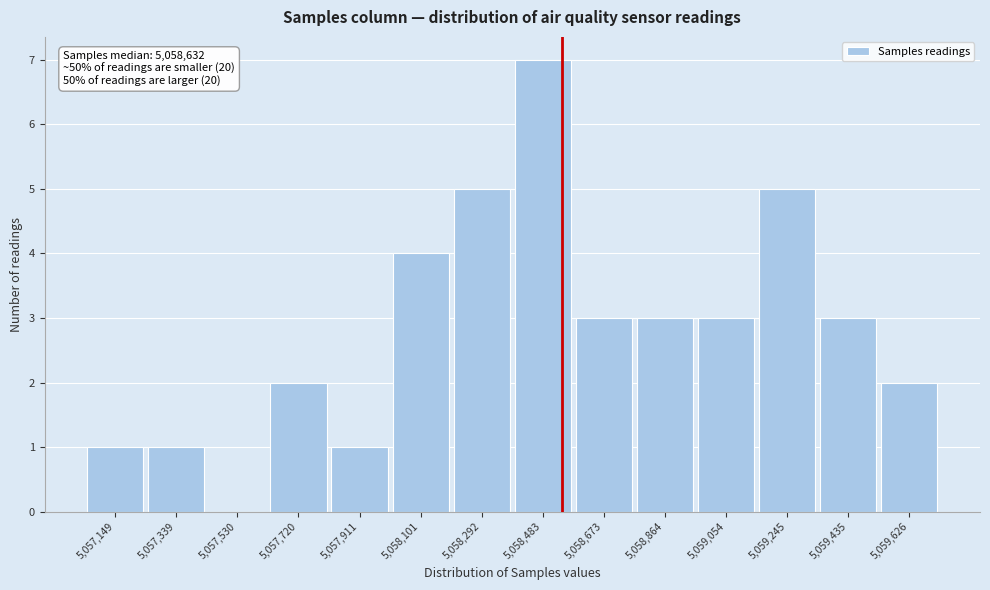

Reading right to left, transcribe all the data shown in this chart.

5,059,626=2	5,059,435=3	5,059,245=5	5,059,054=3	5,058,864=3	5,058,673=3	5,058,483=7	5,058,292=5	5,058,101=4	5,057,911=1	5,057,720=2	5,057,530=0	5,057,339=1	5,057,149=1